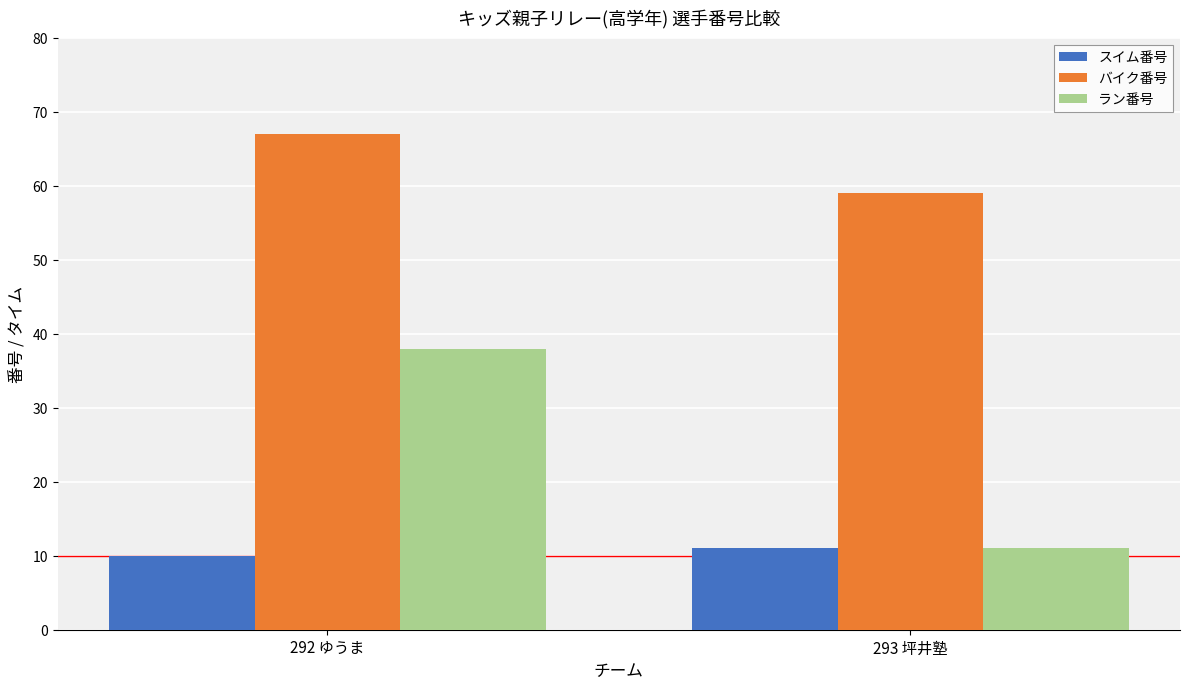

How many categories are shown in the chart?

2